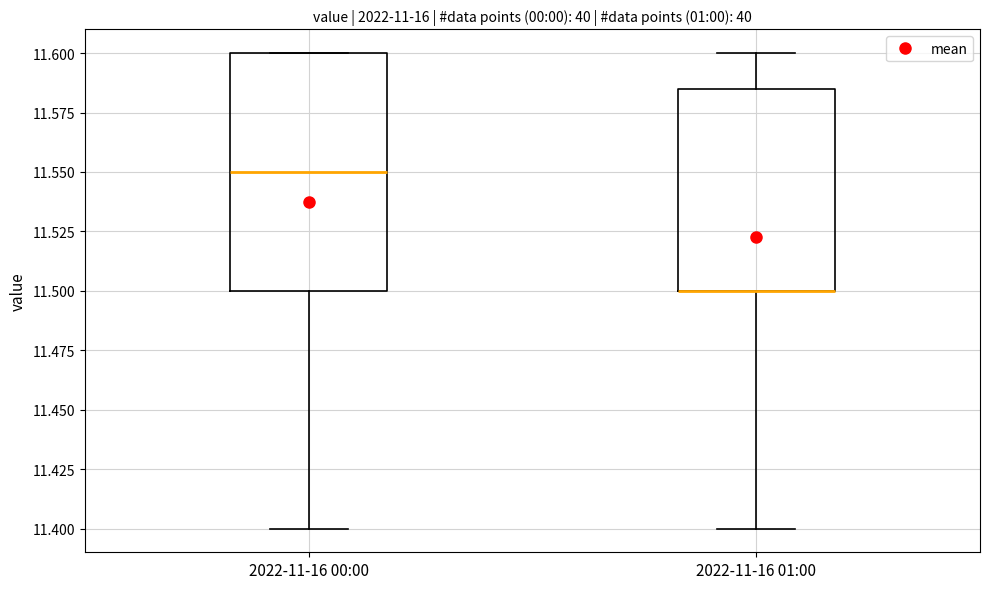

Reading left to right, read every box against the y-axis: the position of its median line, the range the box covers, and the ends of its whiskers. The values are not printed on the chart, so give them approximately, as read against the axis.

2022-11-16 00:00: median 11.550, box 11.500 to 11.600, whiskers 11.400 to 11.600
2022-11-16 01:00: median 11.500 (drawn on the box's lower edge), box 11.500 to 11.585, whiskers 11.400 to 11.600